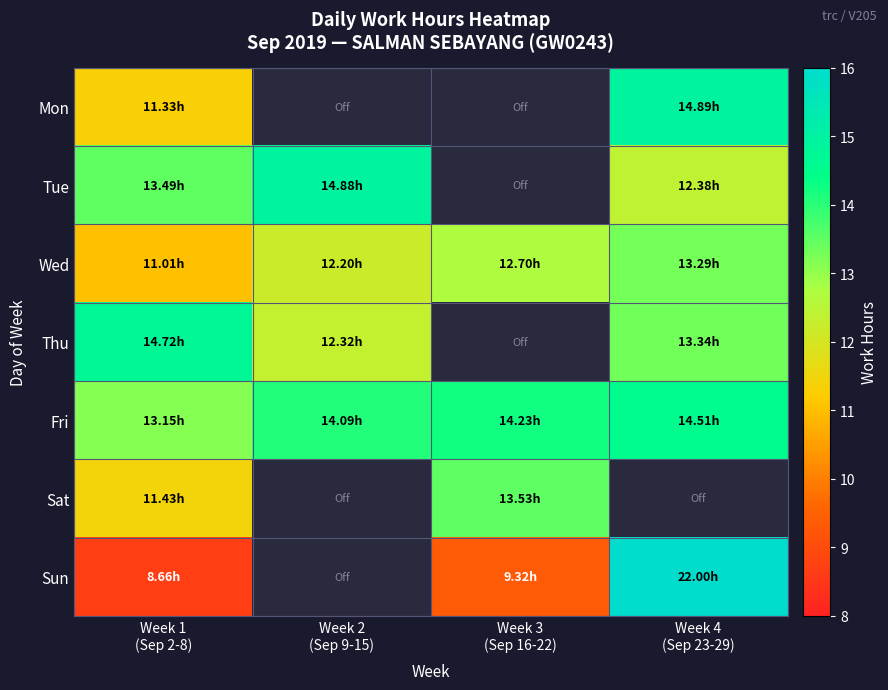

What is the difference between the second highest and minimum values in the Wed series?

1.7